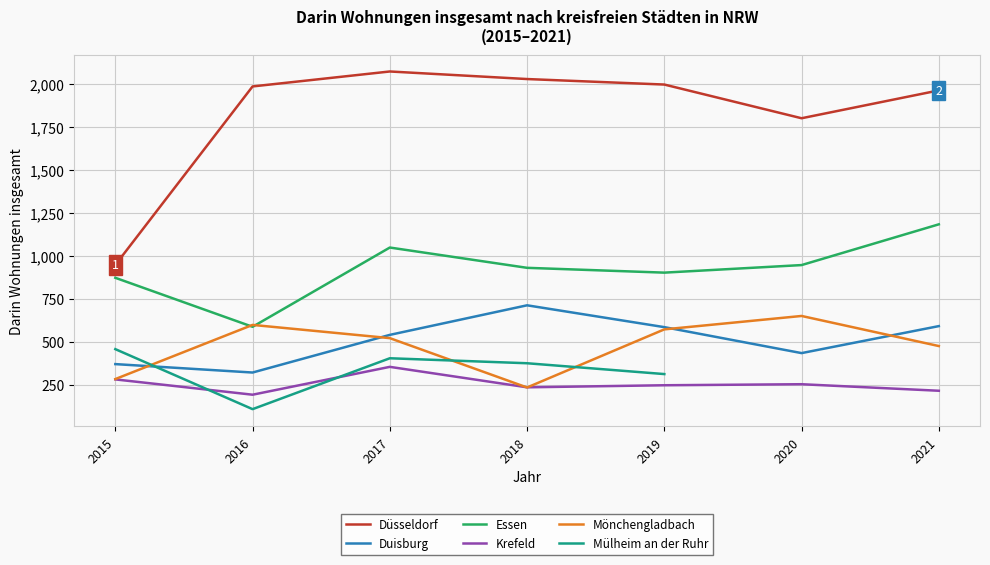

What is the value of the Düsseldorf point at the 7th from the left?

1962